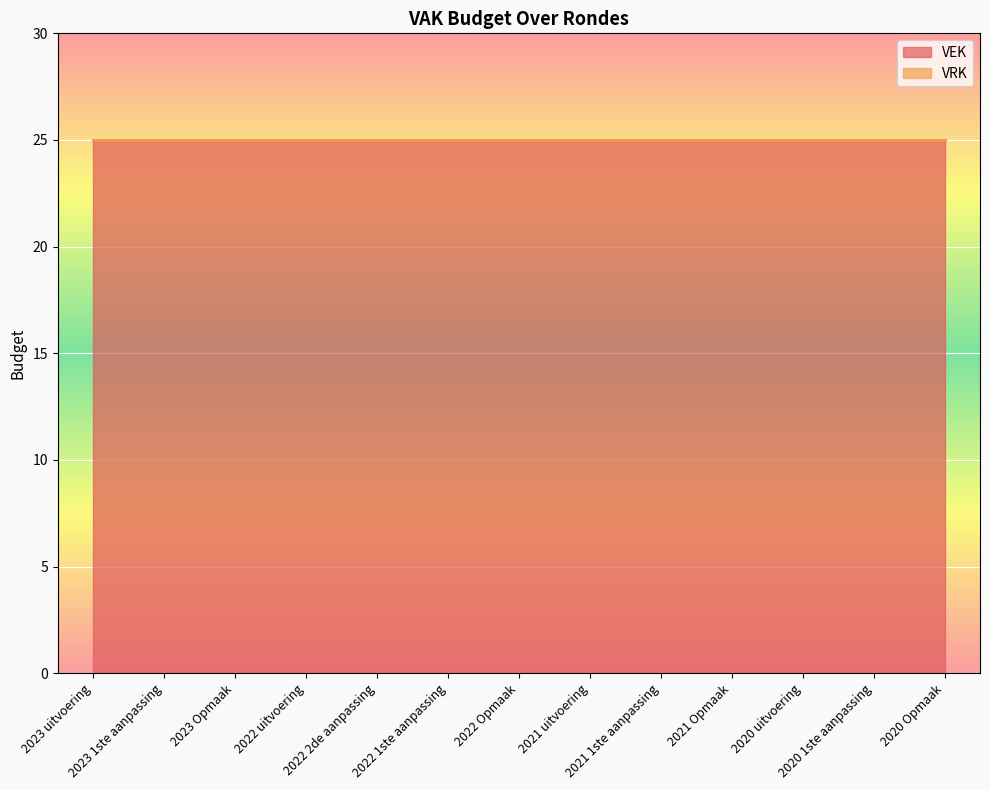

Reading right to left, extract all data points from this chart.

VEK: 25	25	25	25	25	25	25	25	25	25	25	25	25
VRK: 0	0	0	0	0	0	0	0	0	0	0	0	0